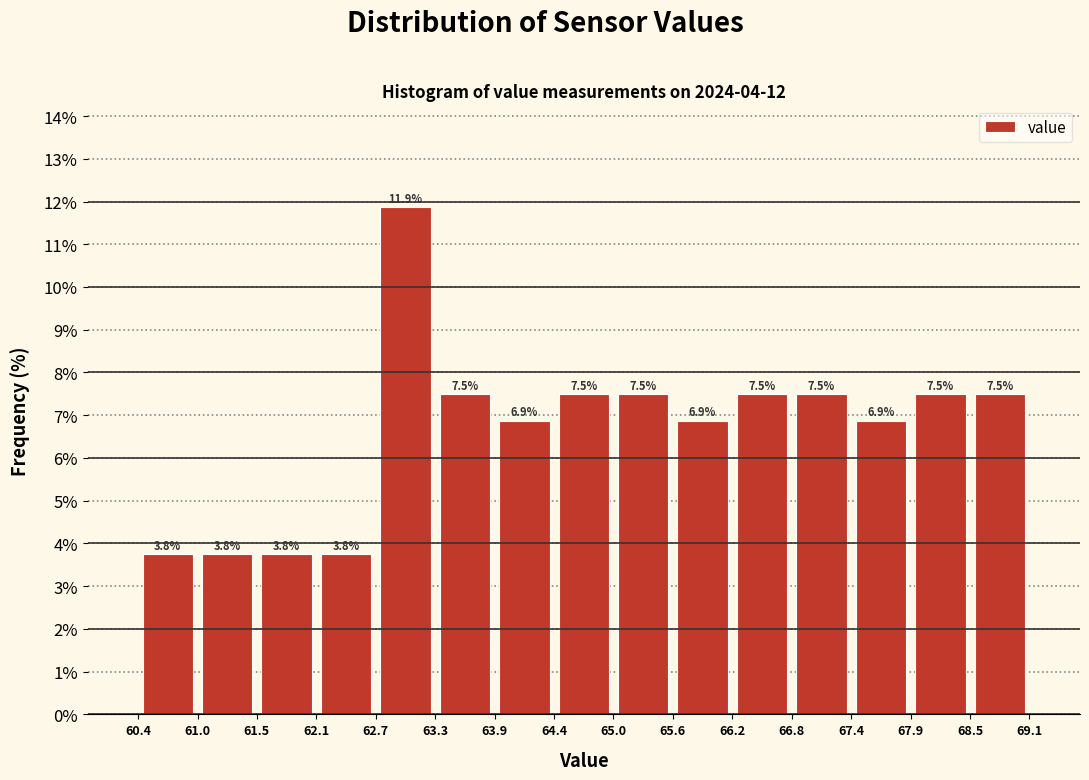

Over which range of the x-axis is the bar tallest?

62.7 to 63.3